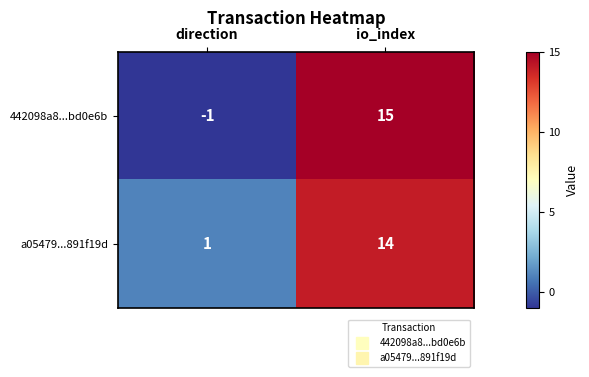

What is the difference between the maximum and minimum values in the a05479...891f19d series?

13